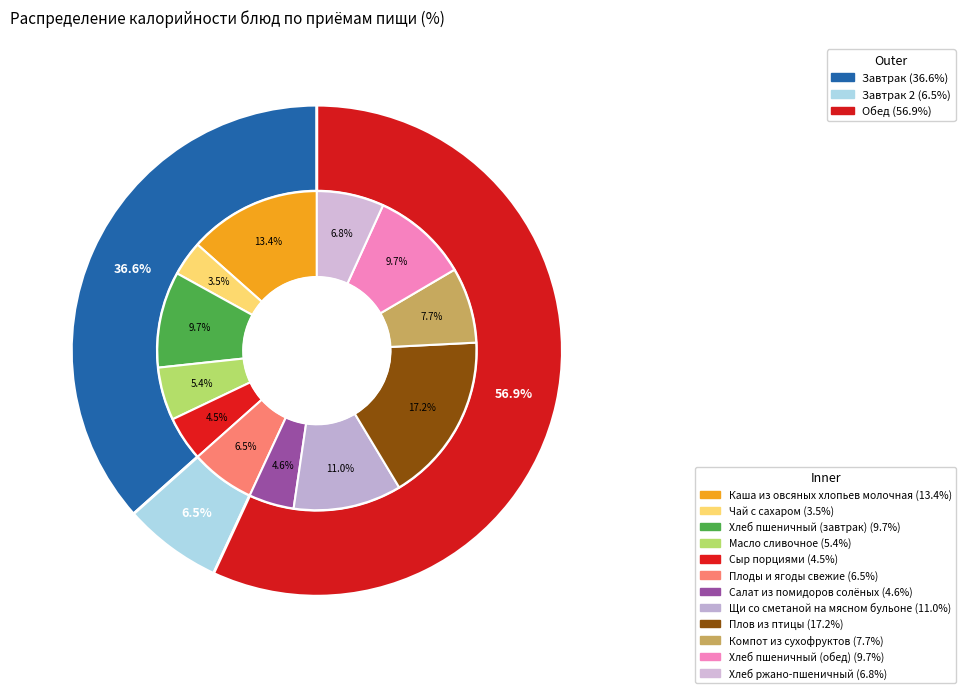

What is the largest slice in the pie chart?

Плов из птицы